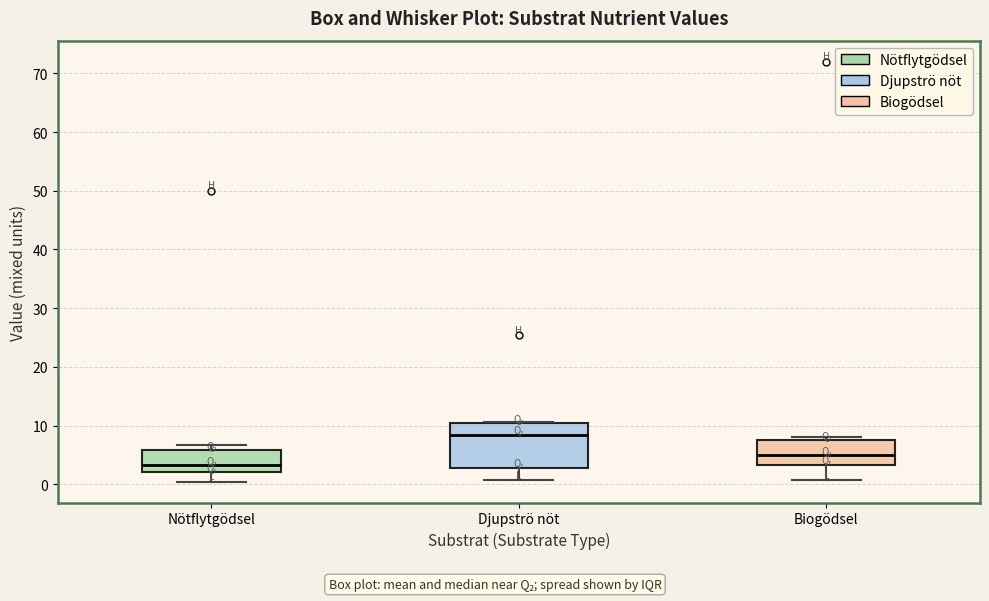

Which box is the tallest, from its lower edge to its upper edge?

Djupströ nöt